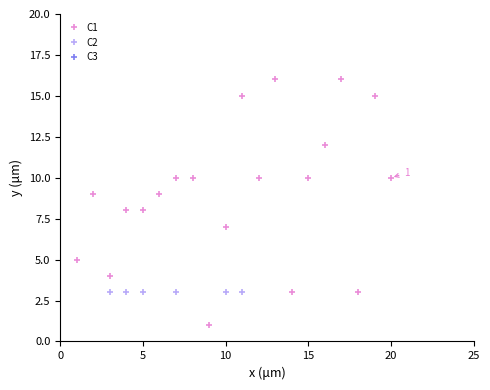

What is the sum of all C1 values?

181